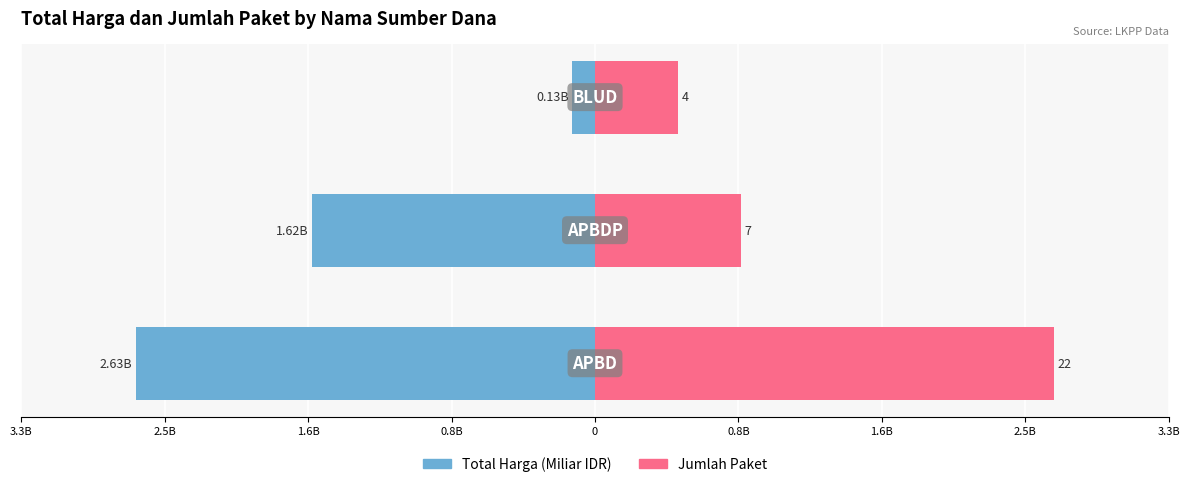

Rank the series by their average value, from highest to lowest.

Jumlah Paket, Total Harga (Miliar IDR)